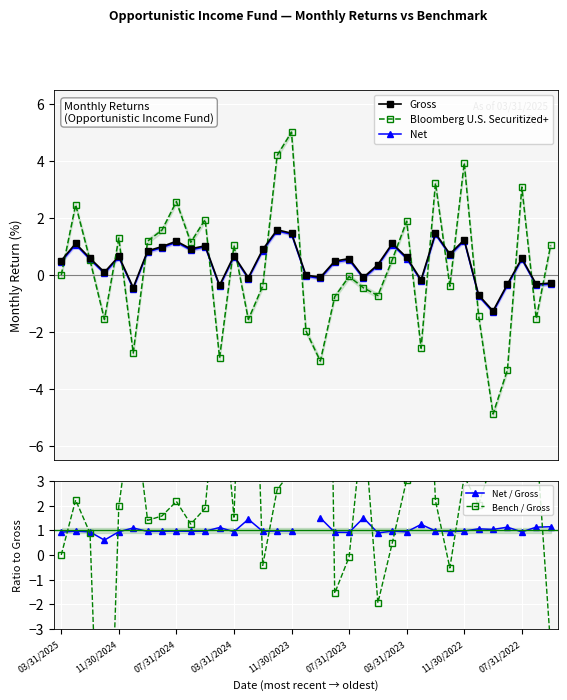

Where is Bloomberg U.S. Securitized+ nearest to the value 0?

03/31/2025